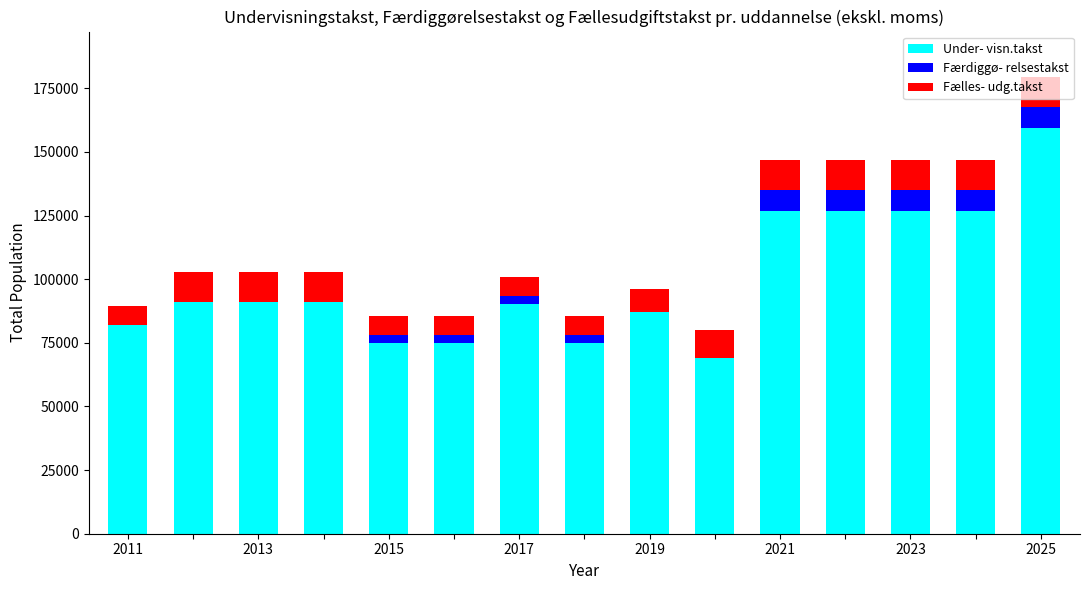

What is the maximum value for Under- visn.takst?

159230